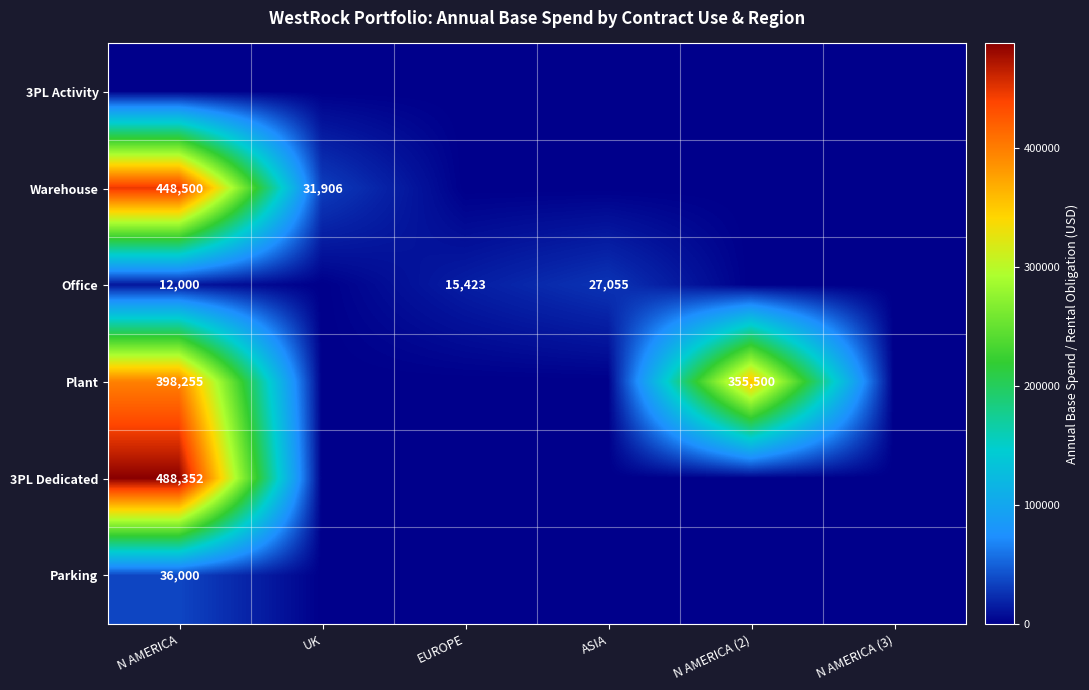

True or false: Plant has a value of 539497 at N AMERICA.

False